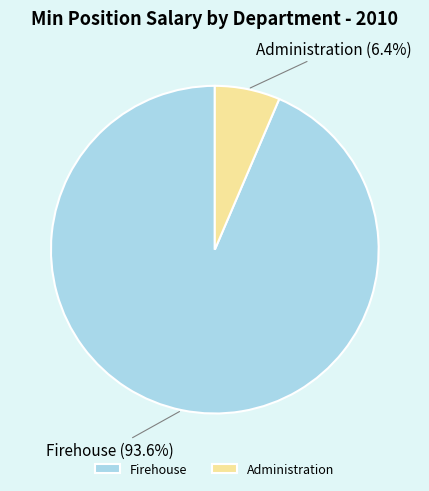

Which has a higher value, Administration or Firehouse?

Firehouse